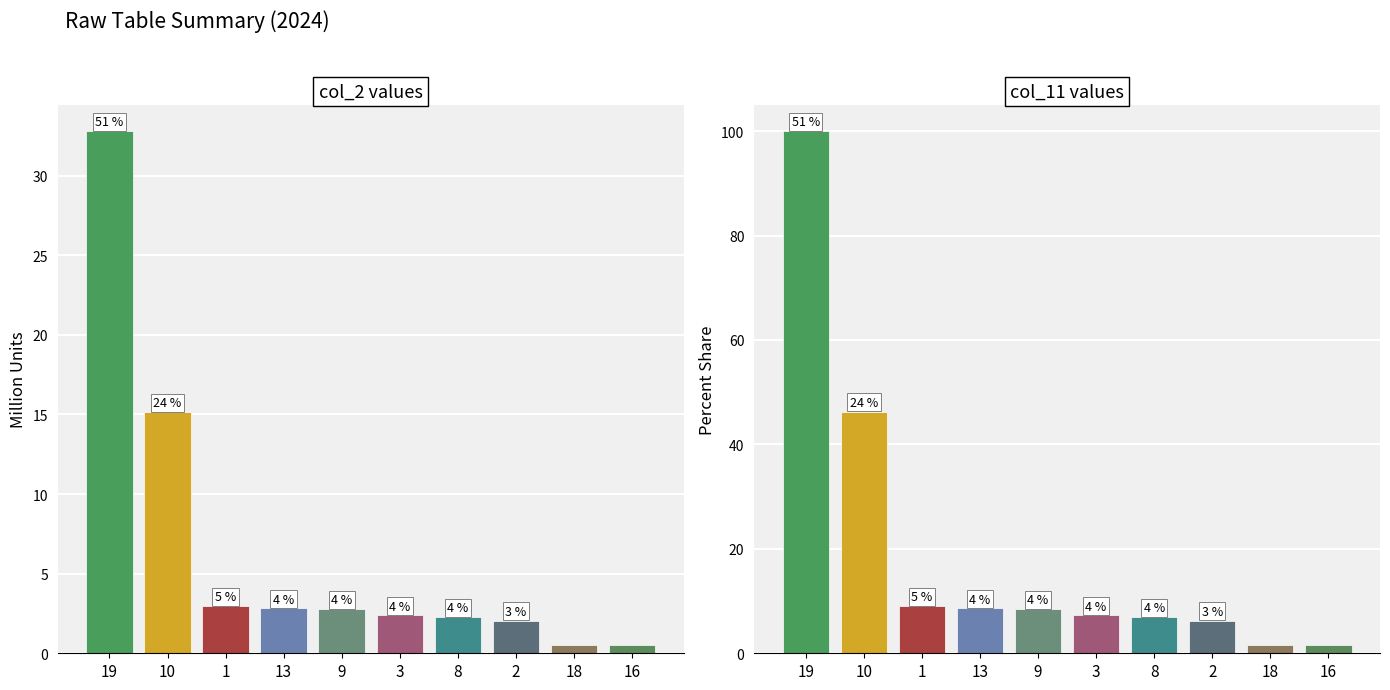

What is the difference between the maximum and minimum values in the col_2 series?

32.3